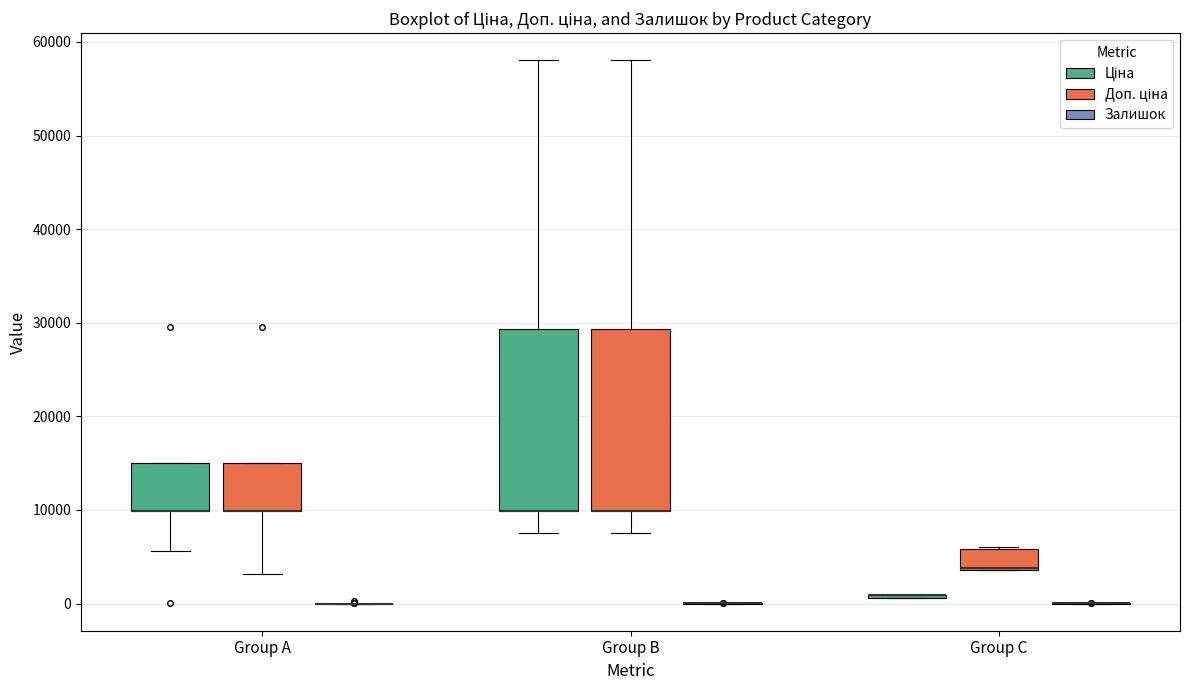

Reading left to right, transcribe this box plot: for each box, give where its median line is, the range the box spans, and where its two whiskers end, as read against the y-axis. The values are not printed on the chart, so give them approximately, as read against the axis.

Group A (Ціна): median 10000 (drawn on the box's lower edge), box 10000 to 15000, whiskers 6000 to 15000
Group A (Доп. ціна): median 10000 (drawn on the box's lower edge), box 10000 to 15000, whiskers 3000 to 15000
Group A (Залишок): box collapsed to a line at 0, whiskers 0 to 0
Group B (Ціна): median 10000 (drawn on the box's lower edge), box 10000 to 29000, whiskers 8000 to 58000
Group B (Доп. ціна): median 10000 (drawn on the box's lower edge), box 10000 to 29000, whiskers 8000 to 58000
Group B (Залишок): box collapsed to a line at 0, whiskers 0 to 0
Group C (Ціна): box collapsed to a line at 1000, whiskers 1000 to 1000
Group C (Доп. ціна): median 4000, box 4000 to 6000, whiskers 4000 to 6000
Group C (Залишок): box collapsed to a line at 0, whiskers 0 to 0